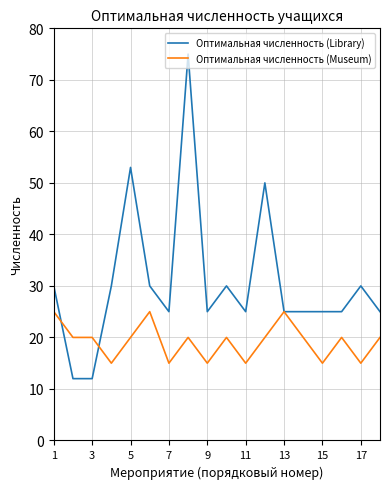

Count the Оптимальная численность (Museum) values in the range 15 to 20.

15